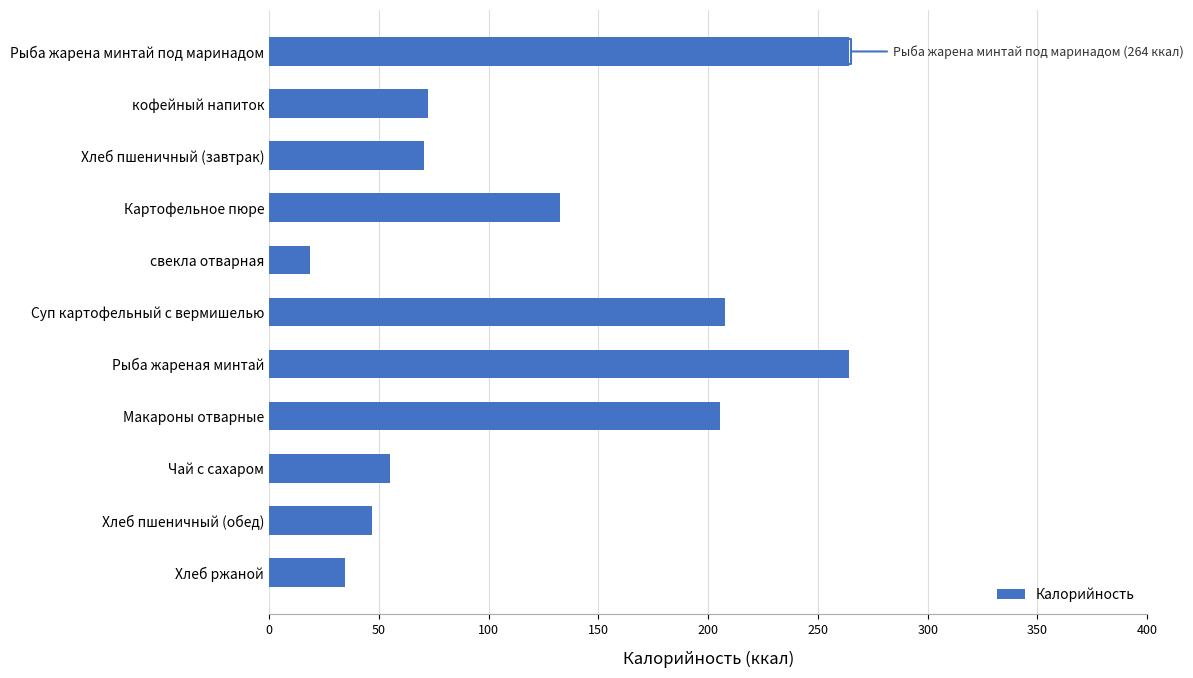

What is the ratio of the value at Макароны отварные to the value at Хлеб пшеничный (обед)?

4.4